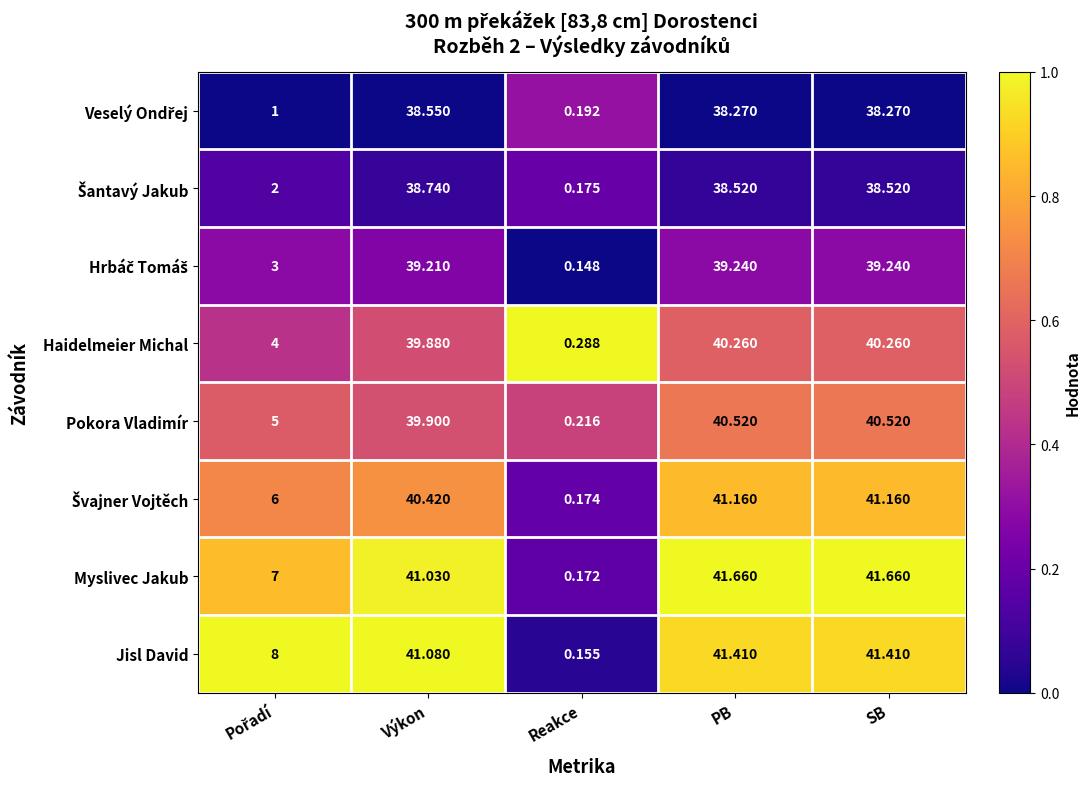

Which series has the widest spread of values?

Myslivec Jakub